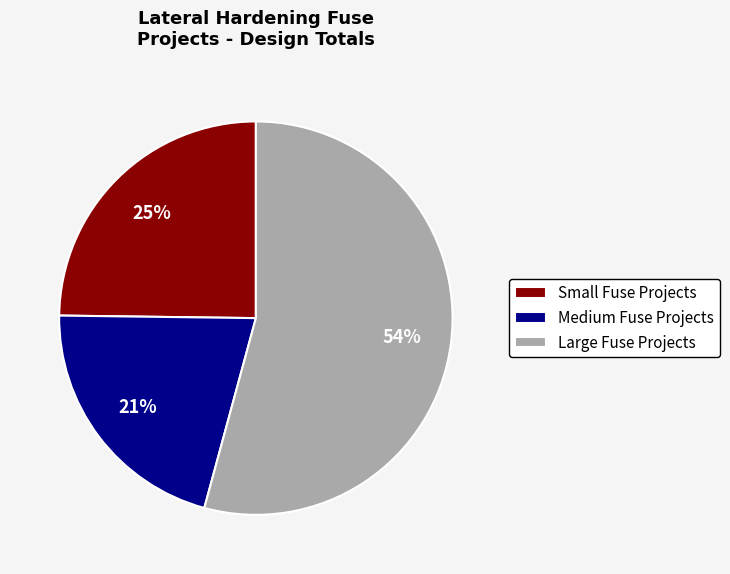

Which category has the biggest portion of the pie?

Large Fuse Projects